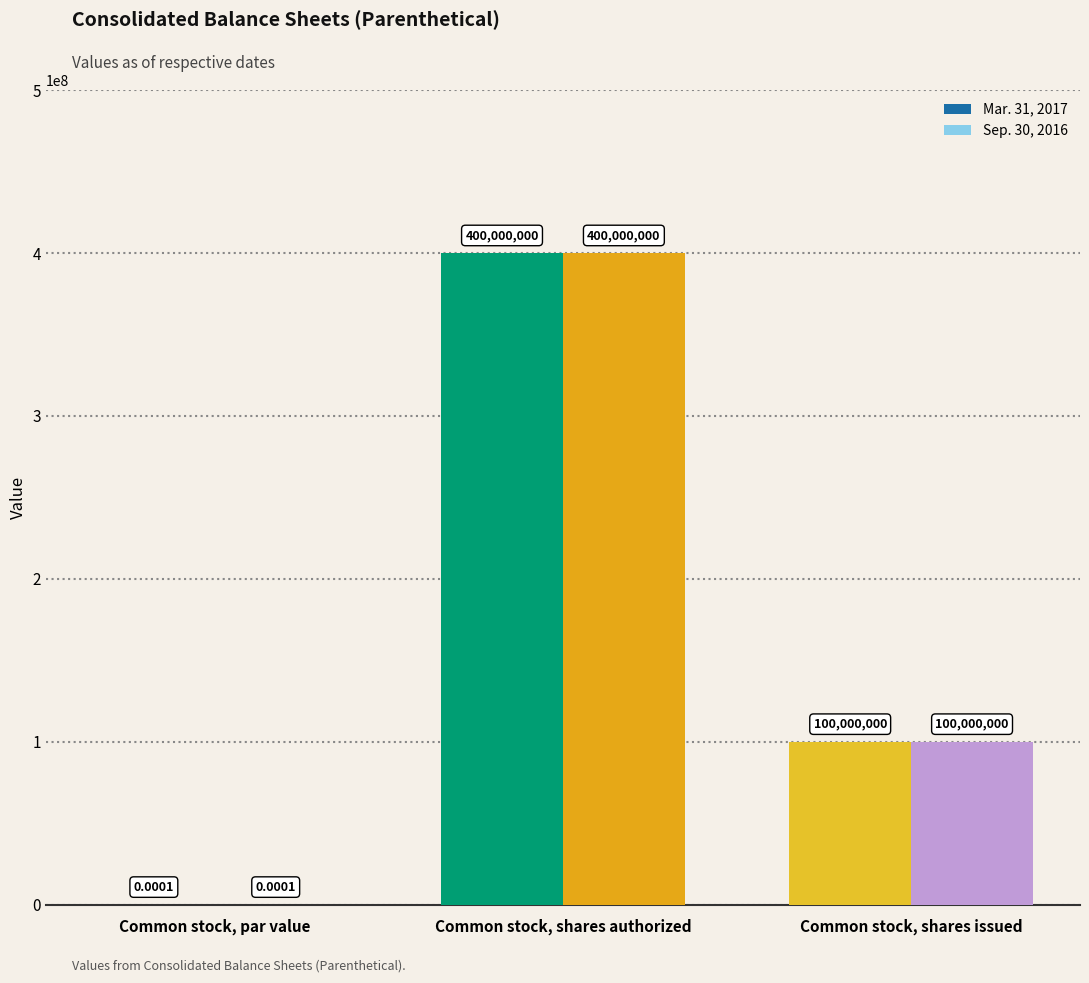

What is the sum of all Sep. 30, 2016 values?

500000000.0